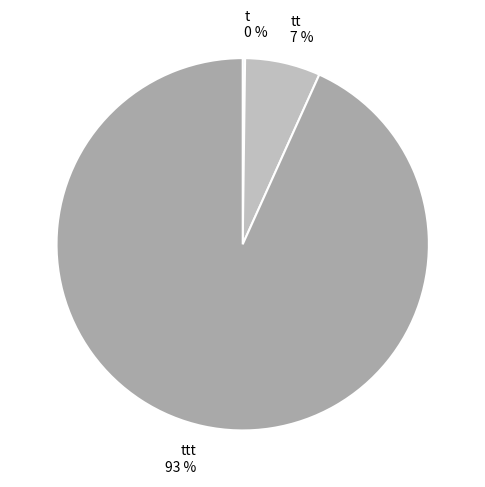

To the nearest percent, what is the difference between the largest and smallest slice percentages?

93%